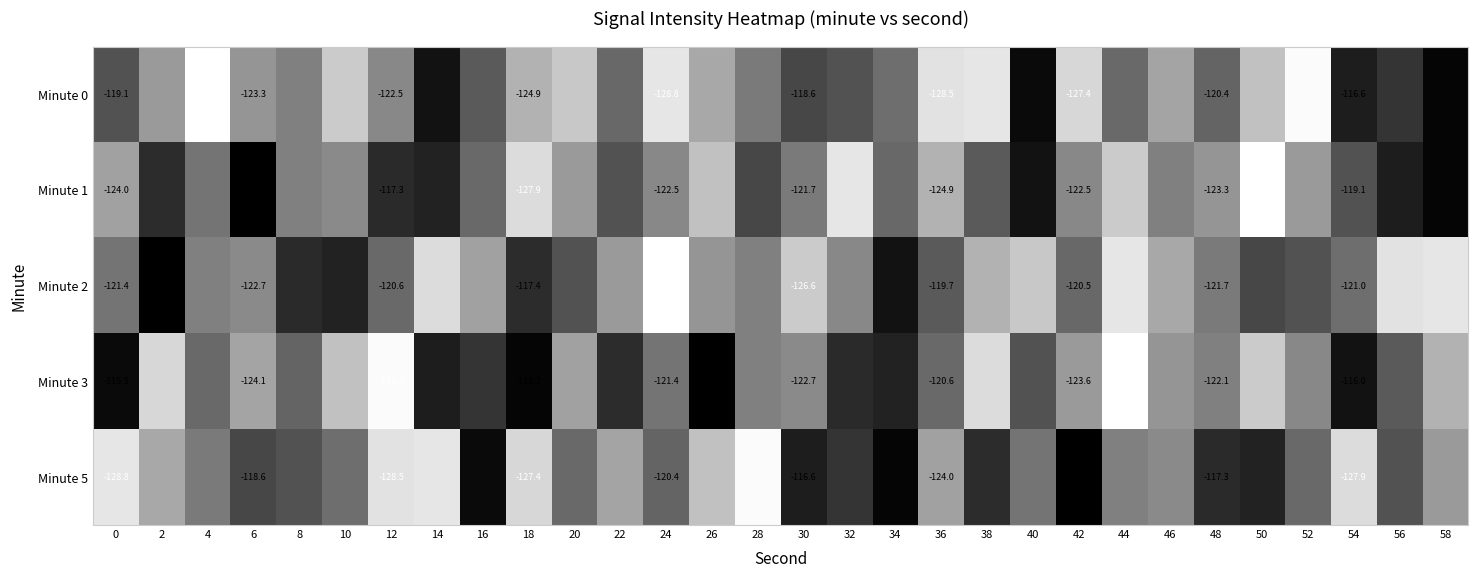

The value of Minute 5 at 44 is -168.9. True or false?

False